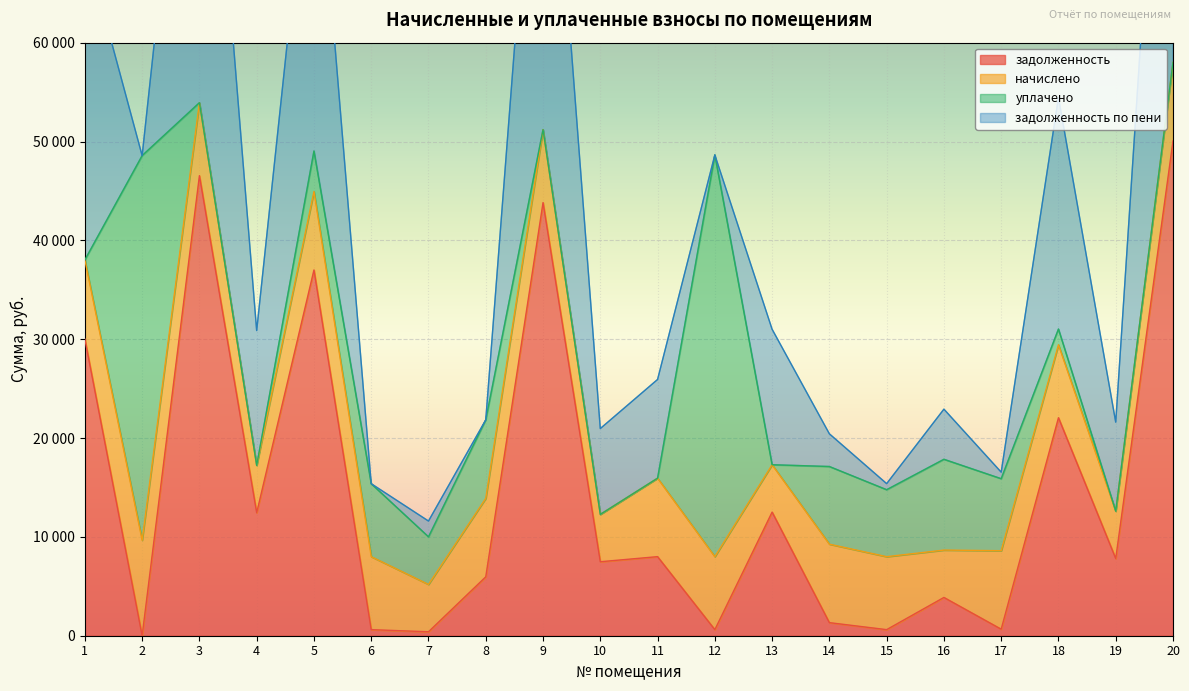

List the labels in order of задолженность по пени value, smallest first.

7, 6, 12, 15, 17, 16, 14, 2, 10, 19, 8, 11, 4, 13, 18, 1, 5, 9, 3, 20